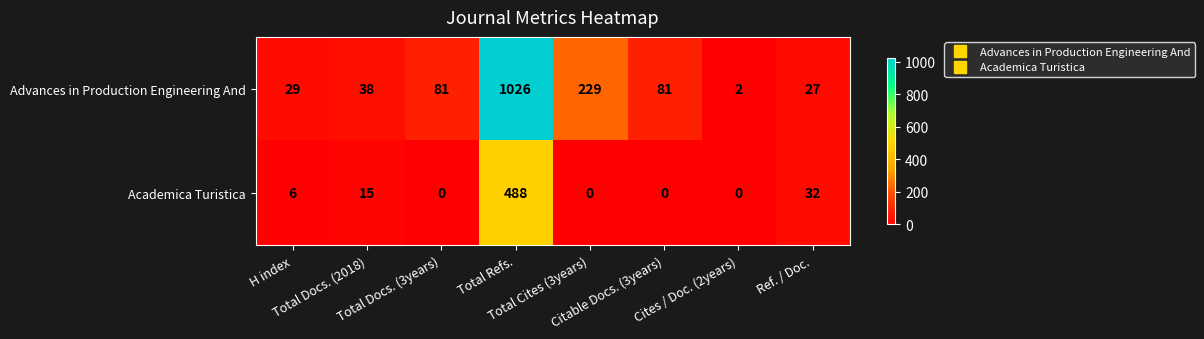

Between H index and Ref. / Doc., which series saw the biggest shift?

Academica Turistica